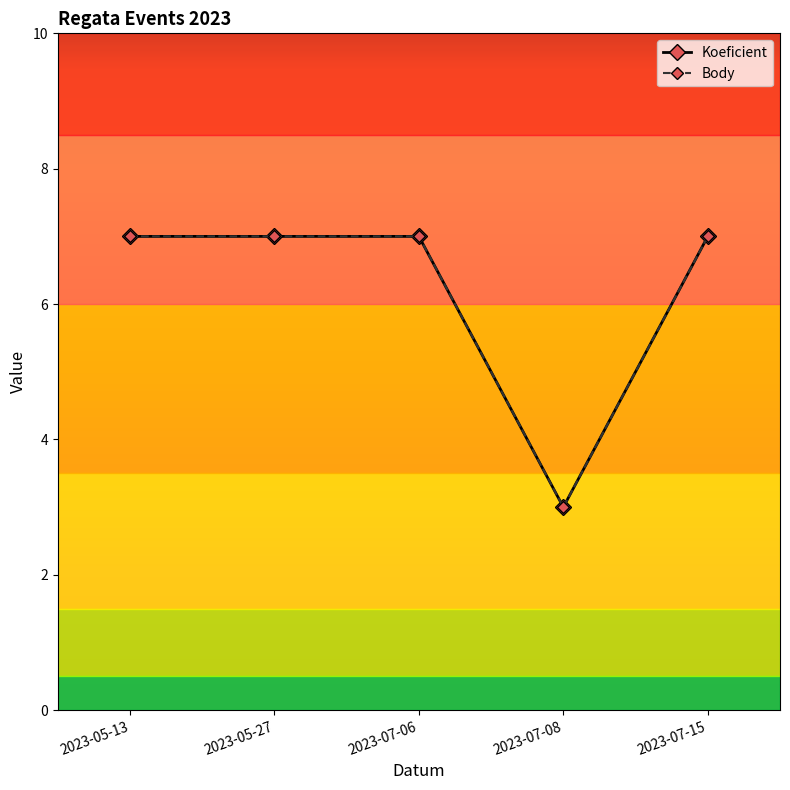

At which category is the sum across all series the highest?

2023-05-13